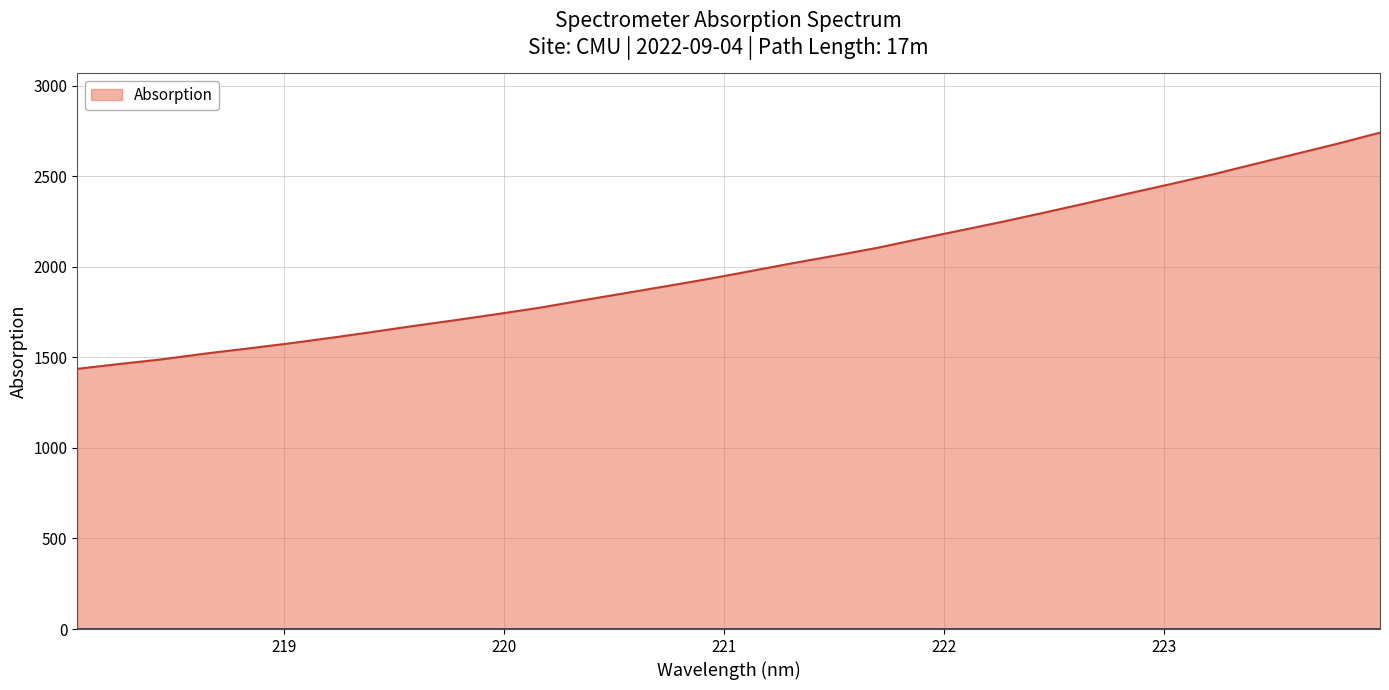

What is the smallest value displayed?

1436.3